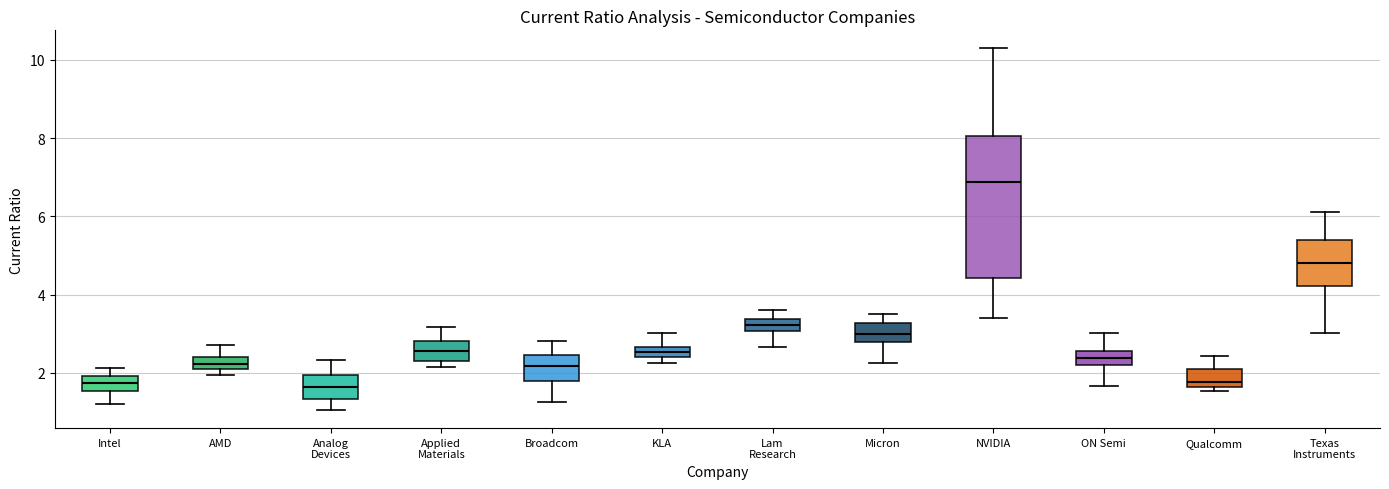

Which box has the highest median line?

NVIDIA